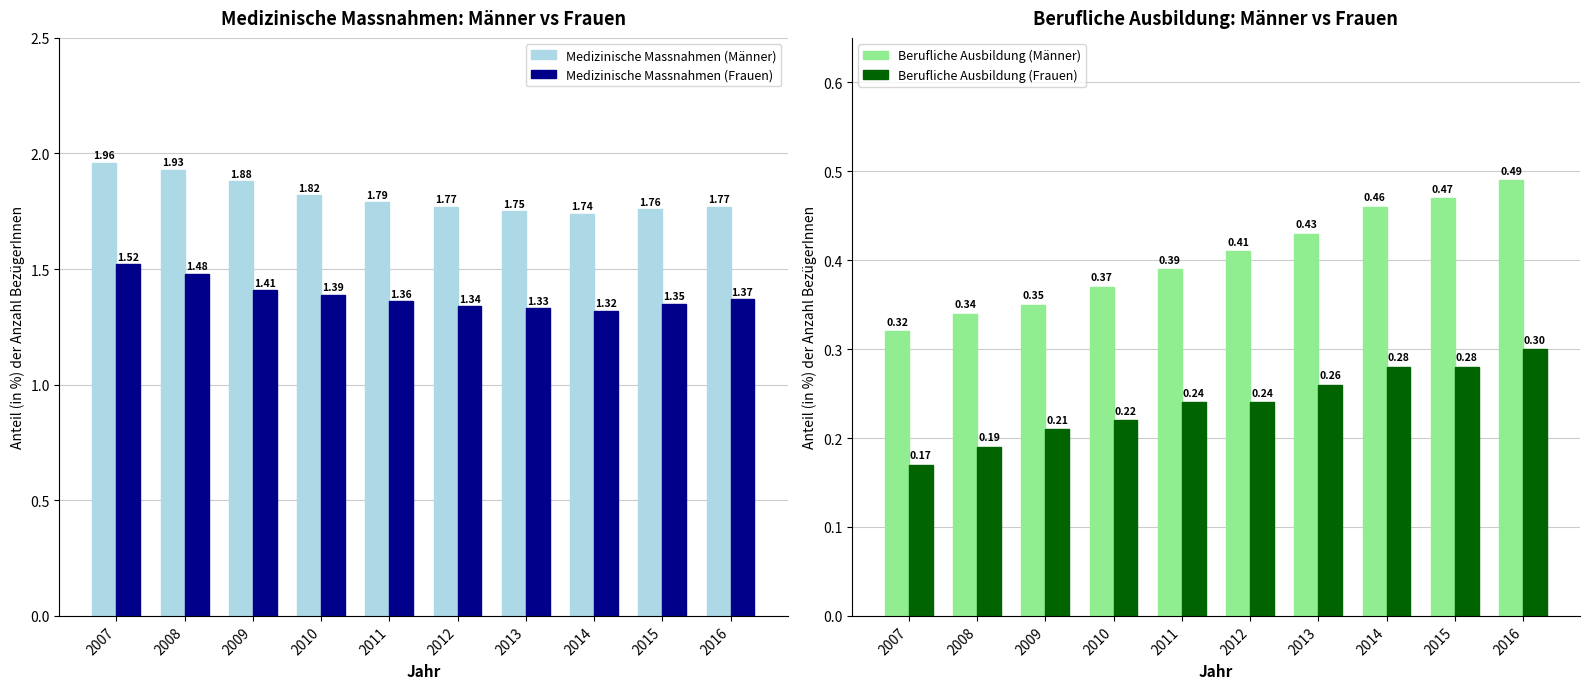

What is the smallest value displayed?

0.2